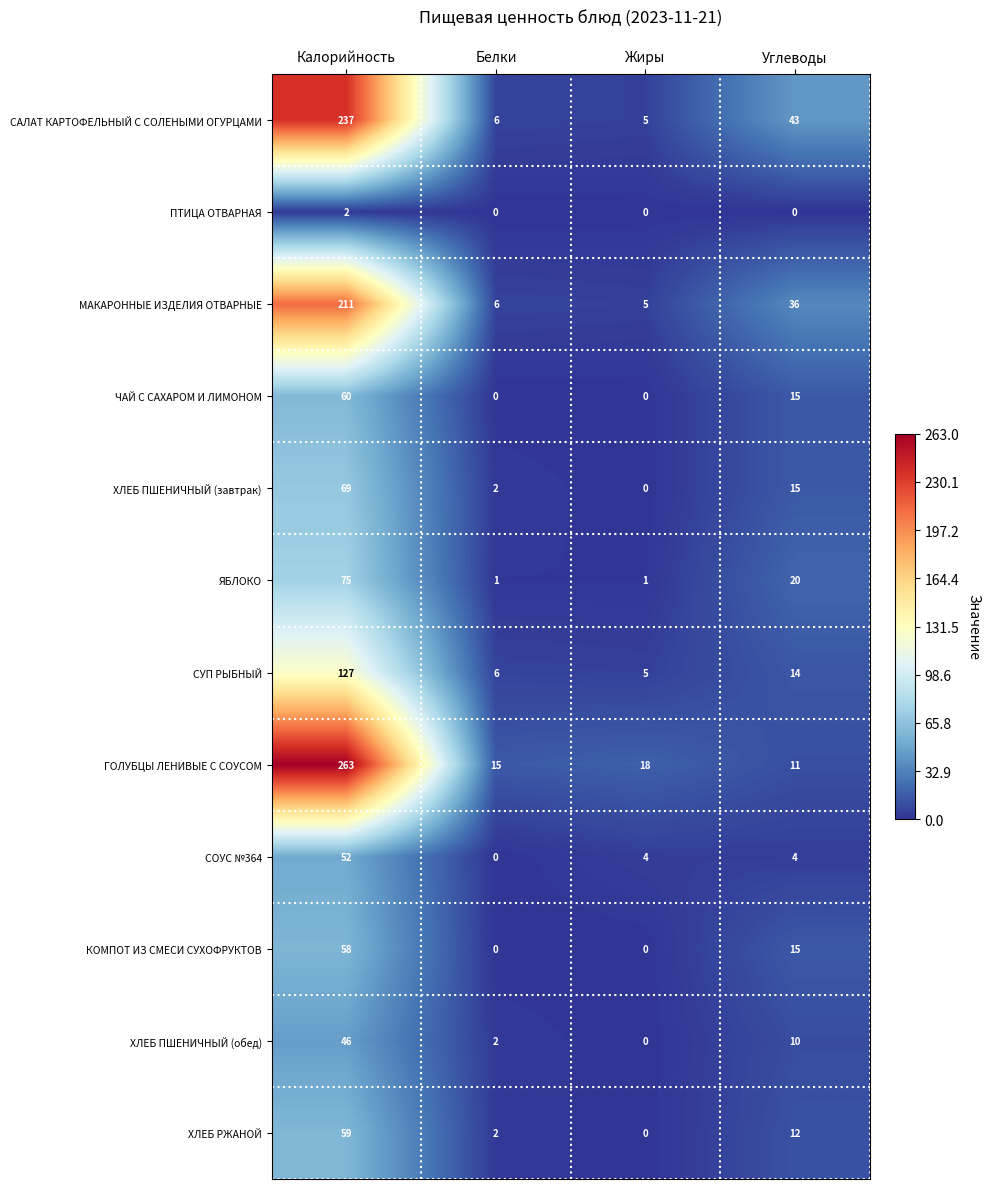

Between Калорийность and Белки, which series saw the biggest shift?

ГОЛУБЦЫ ЛЕНИВЫЕ С СОУСОМ